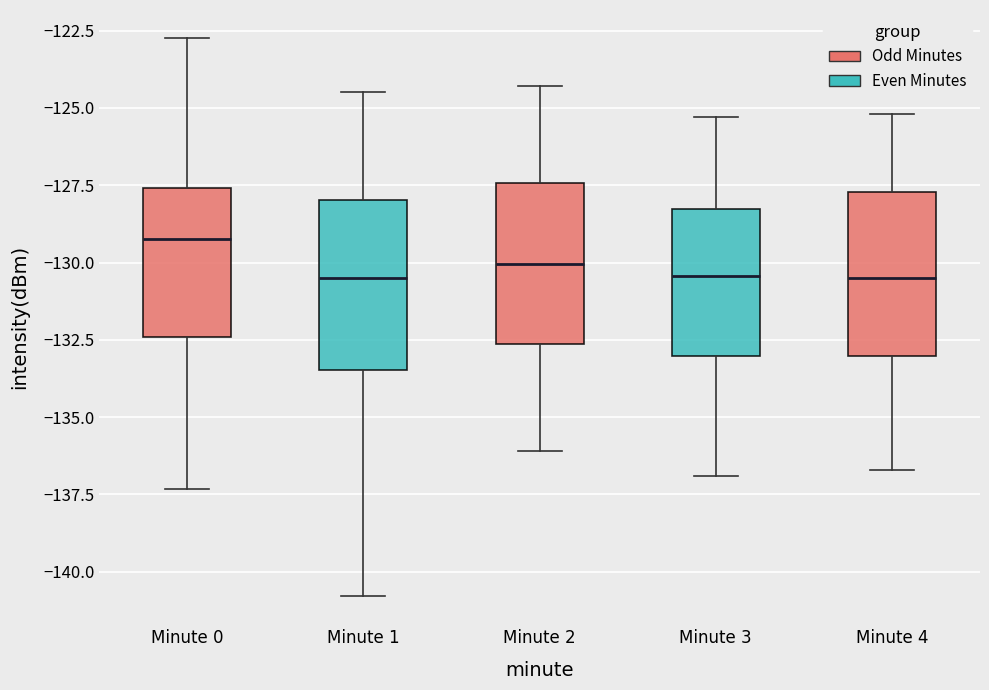

Which box's median line is the highest?

Minute 0